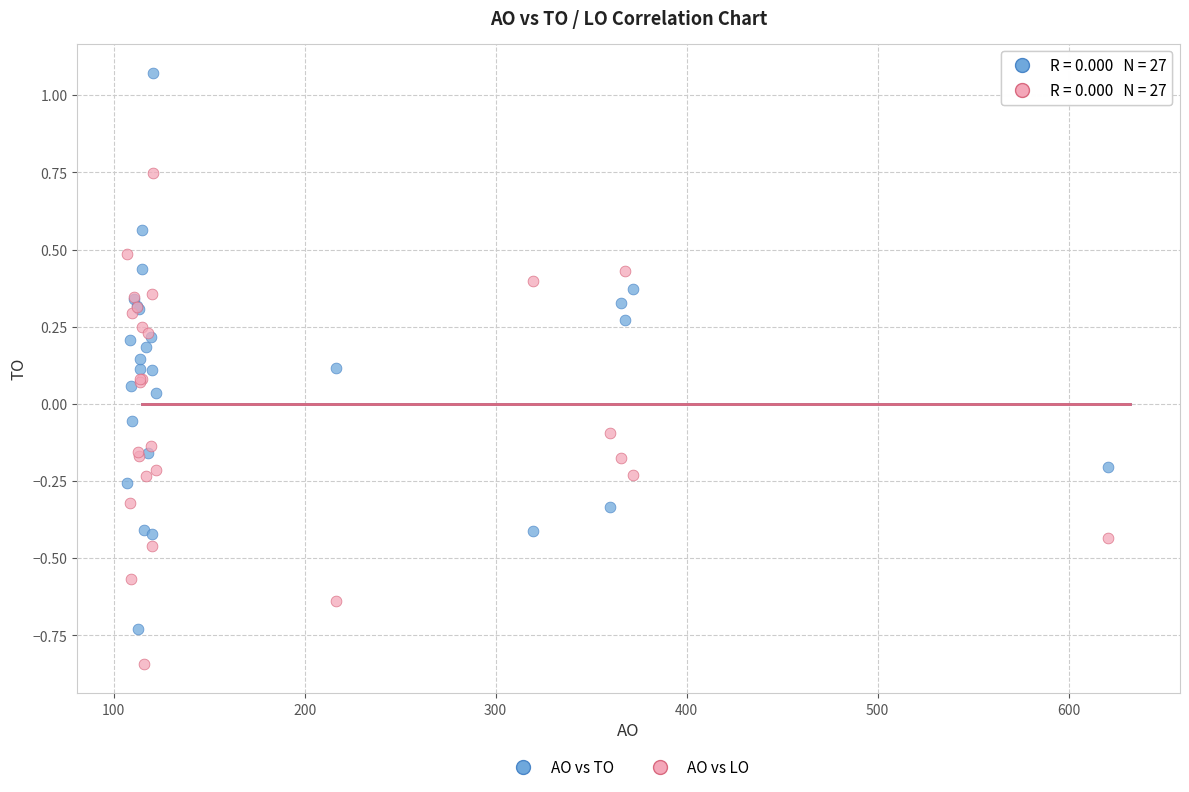

Which series has the widest spread of Y values?

AO vs TO